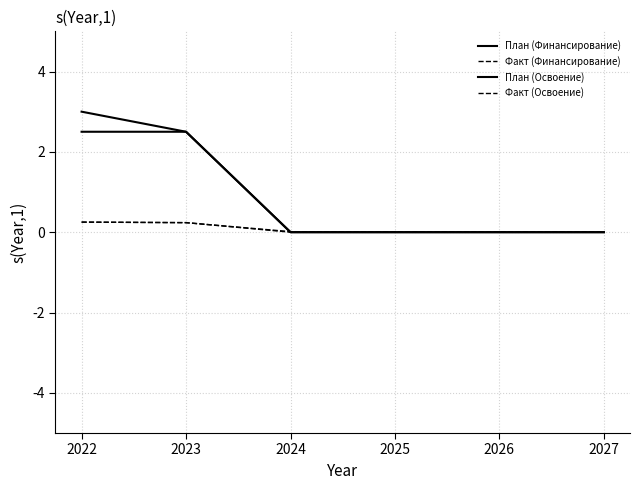

Read the Факт (Финансирование) value at 2022.

0.3